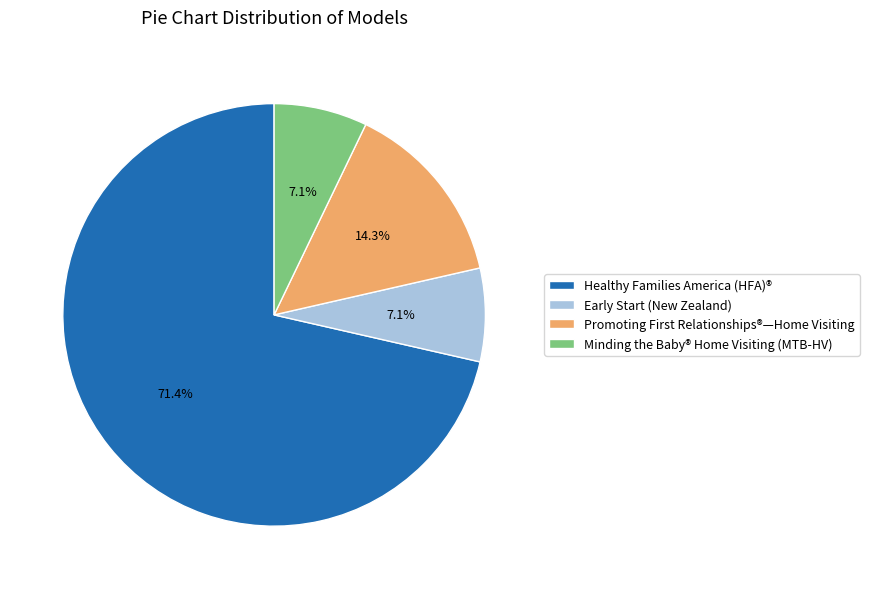

Which category has the biggest portion of the pie?

Healthy Families America (HFA)®